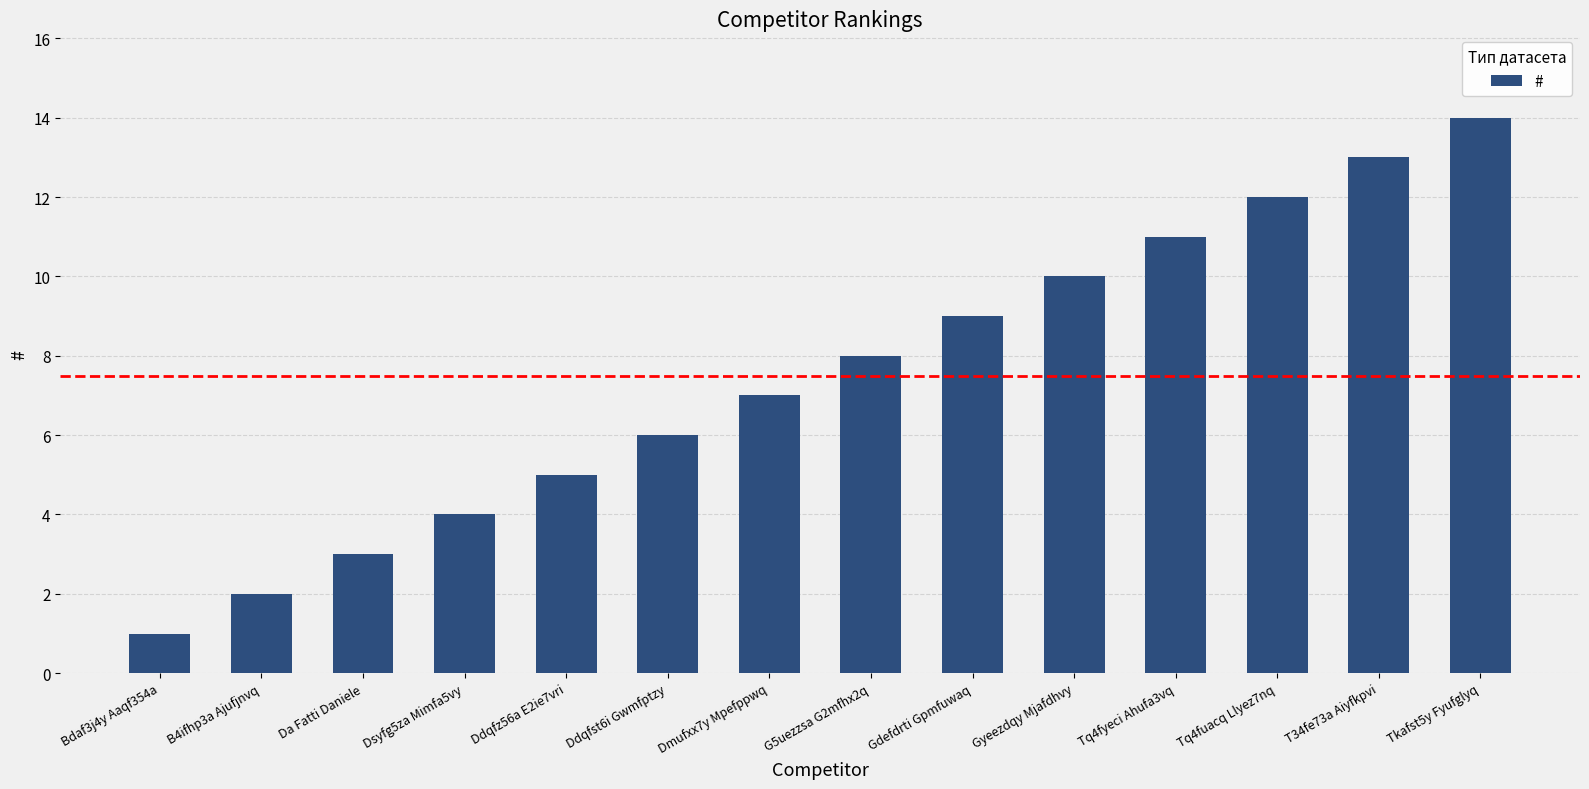

Reading right to left, extract all data points from this chart.

Tkafst5y Fyufglyq=14	T34fe73a Aiyfkpvi=13	Tq4fuacq Llyez7nq=12	Tq4fyeci Ahufa3vq=11	Gyeezdqy Mjafdhvy=10	Gdefdrti Gpmfuwaq=9	G5uezzsa G2mfhx2q=8	Dmufxx7y Mpefppwq=7	Ddqfst6i Gwmfptzy=6	Ddqfz56a E2ie7vri=5	Dsyfg5za Mimfa5vy=4	Da Fatti Daniele=3	B4ifhp3a Ajufjnvq=2	Bdaf3j4y Aaqf354a=1